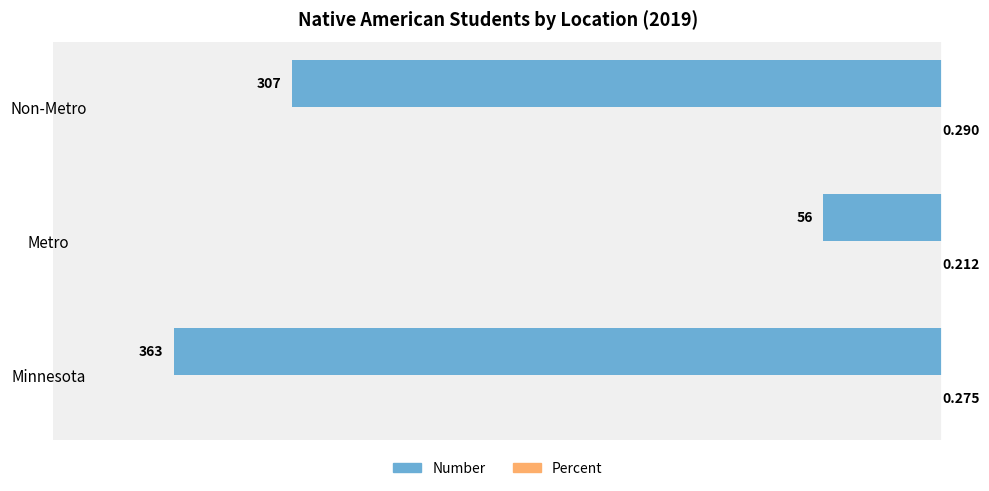

At which label is Number closest to -209?

Non-Metro